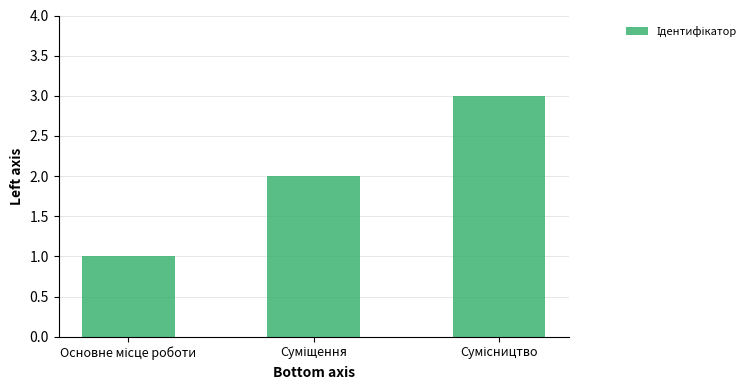

Reading left to right, transcribe all the data shown in this chart.

1	2	3